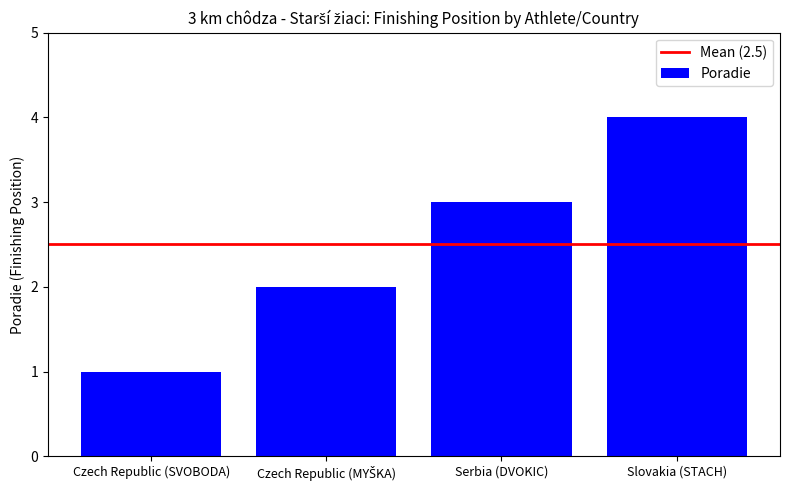

Reading left to right, list all the values displayed in this chart.

1	2	3	4